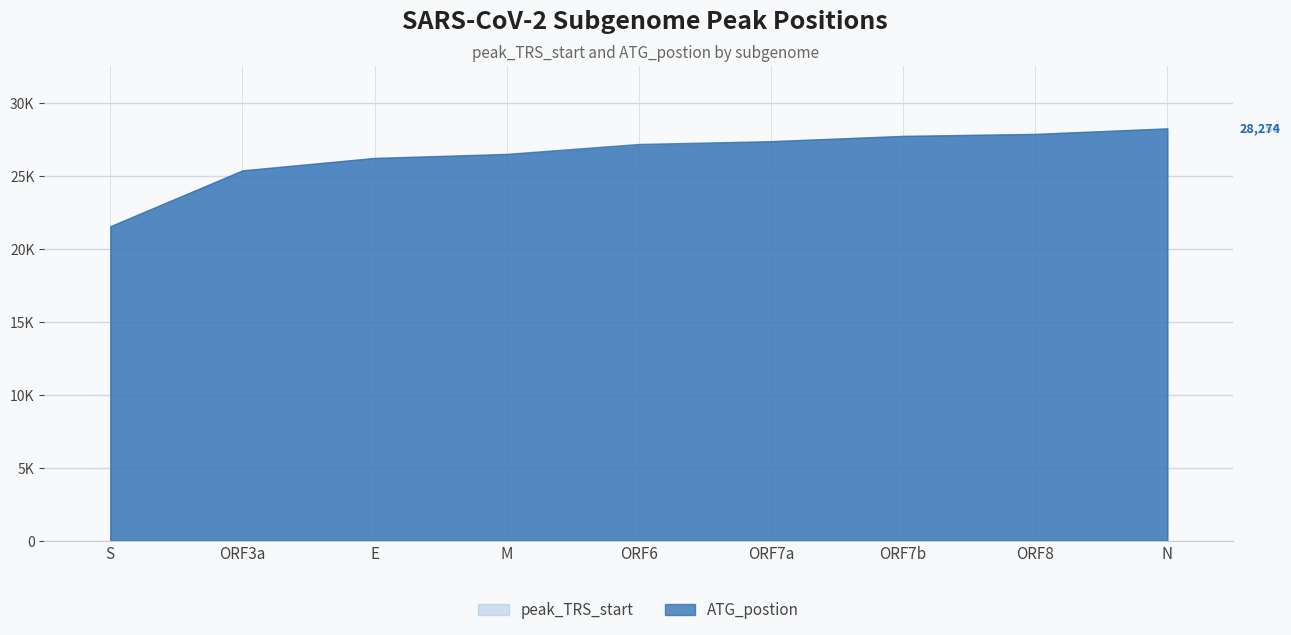

Reading left to right, extract all data points from this chart.

peak_TRS_start: S=21552	ORF3a=25385	E=26237	M=26469	ORF6=27041	ORF7a=27388	ORF7b=27755	ORF8=27884	N=28256
ATG_postion: S=21563	ORF3a=25393	E=26245	M=26523	ORF6=27202	ORF7a=27394	ORF7b=27756	ORF8=27894	N=28274